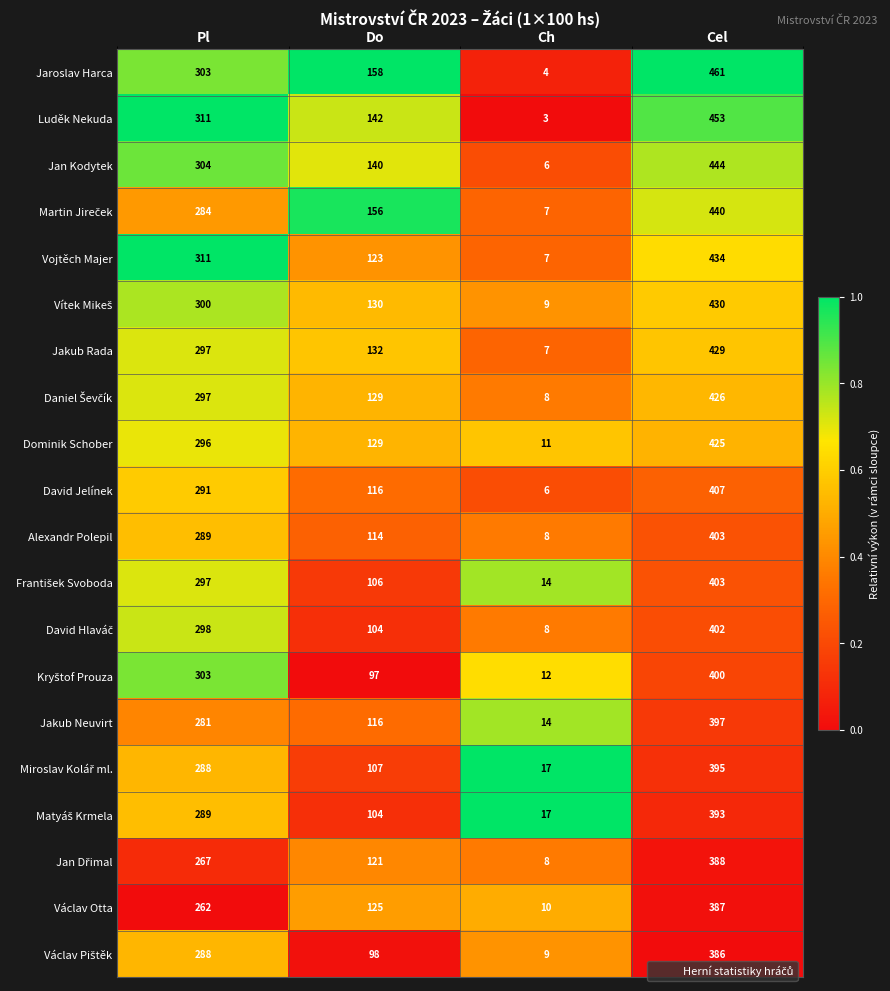

What is the maximum value for Alexandr Polepil?

403